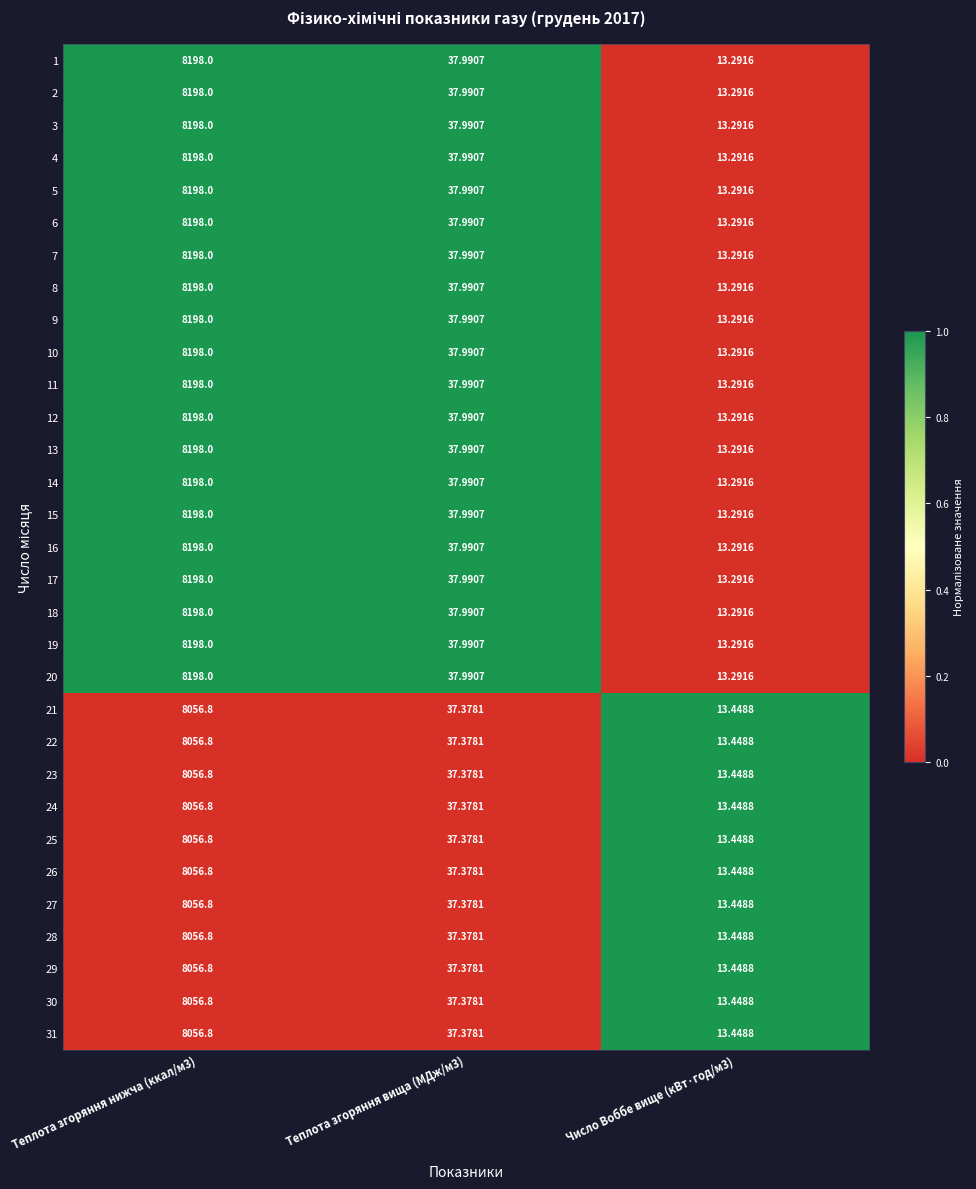

Is the value of 12 at Число Воббе вище (кВт·год/м3) greater than the value of 2 at Теплота згоряння вища (МДж/м3)?

No